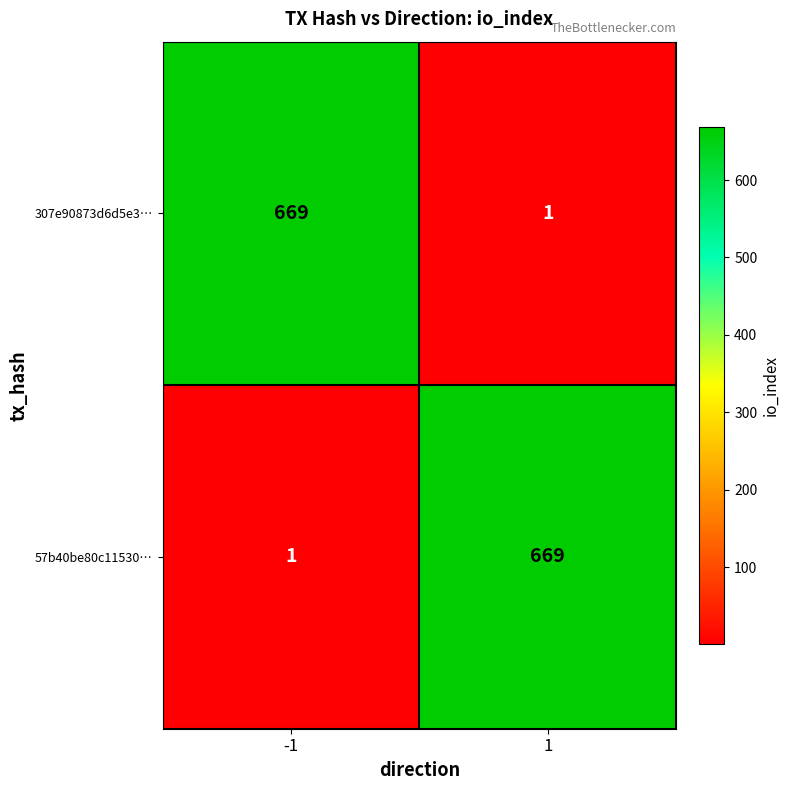

True or false: 307e90873d6d5e3… has a value of 669 at -1.

True